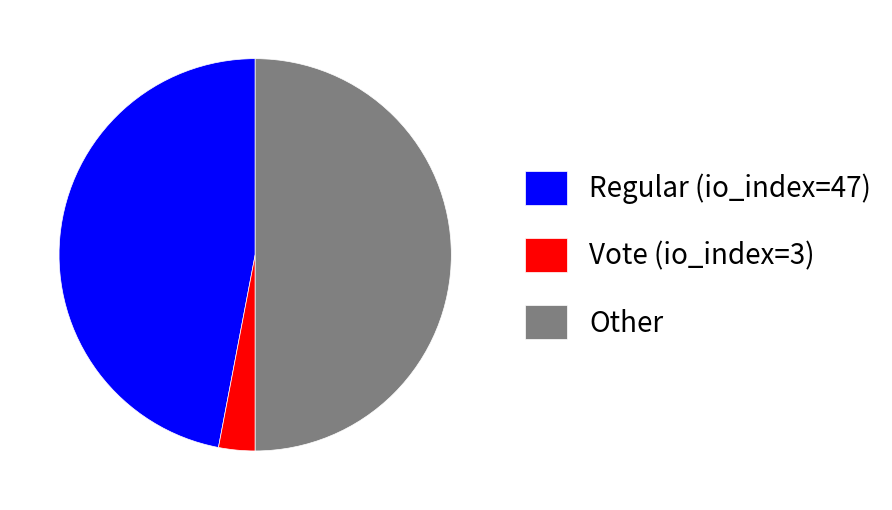

Do Vote (io_index=3) and Other together represent more than half of the pie?

Yes